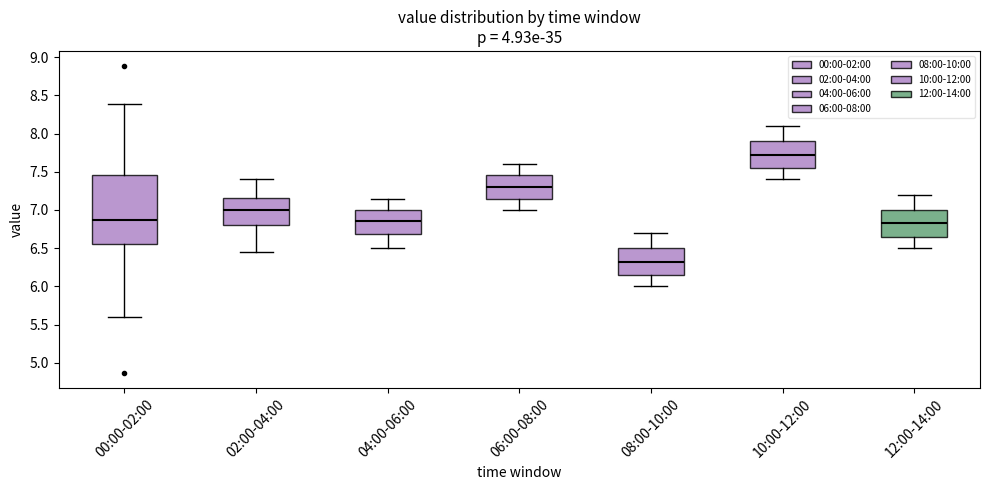

Which box is the tallest, from its lower edge to its upper edge?

00:00-02:00